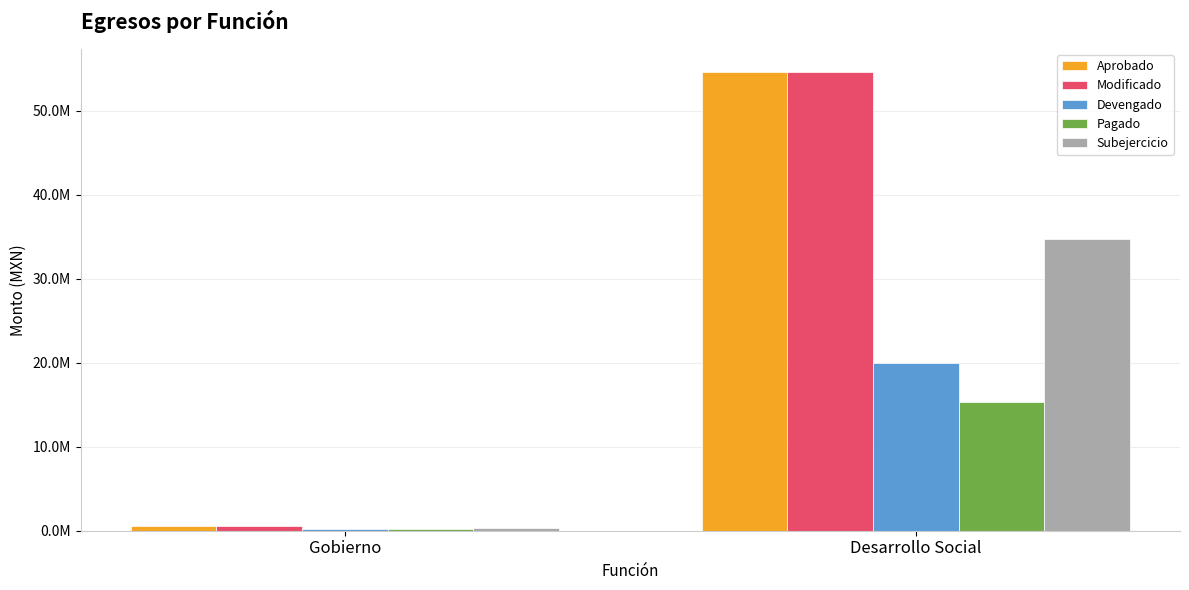

What is the value of the Aprobado bar at the 2nd from the left?

54623703.4